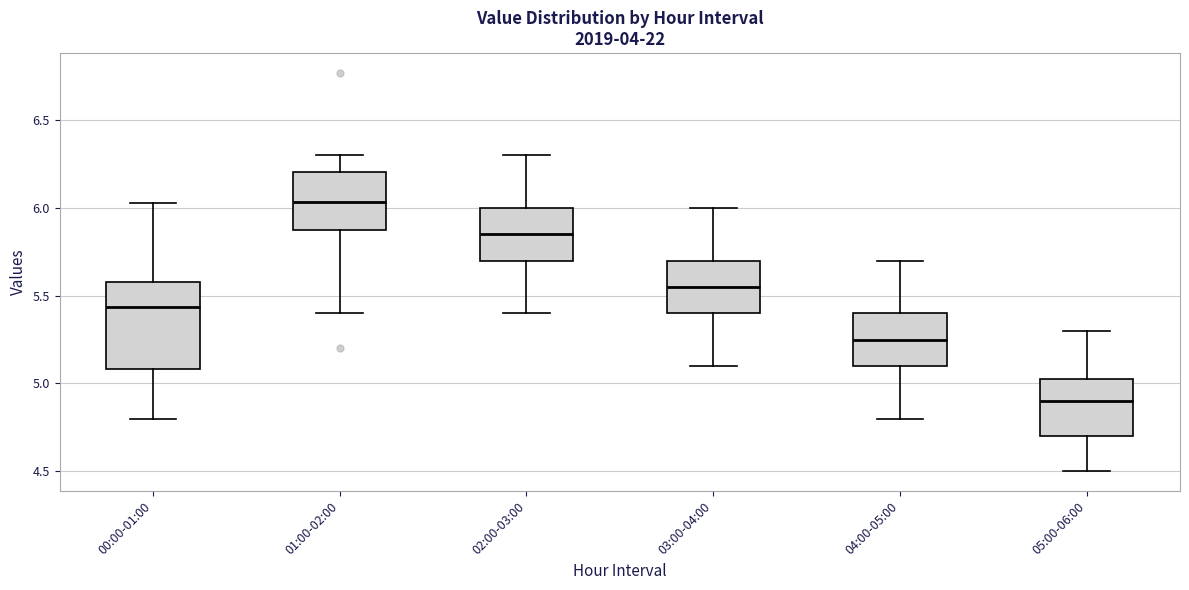

Reading left to right, transcribe this box plot: for each box, give where its median line is, the range the box spans, and where its two whiskers end, as read against the y-axis. The values are not printed on the chart, so give them approximately, as read against the axis.

00:00-01:00: median 5.45, box 5.10 to 5.60, whiskers 4.80 to 6.05
01:00-02:00: median 6.05, box 5.90 to 6.20, whiskers 5.40 to 6.30
02:00-03:00: median 5.85, box 5.70 to 6.00, whiskers 5.40 to 6.30
03:00-04:00: median 5.55, box 5.40 to 5.70, whiskers 5.10 to 6.00
04:00-05:00: median 5.25, box 5.10 to 5.40, whiskers 4.80 to 5.70
05:00-06:00: median 4.90, box 4.70 to 5.05, whiskers 4.50 to 5.30